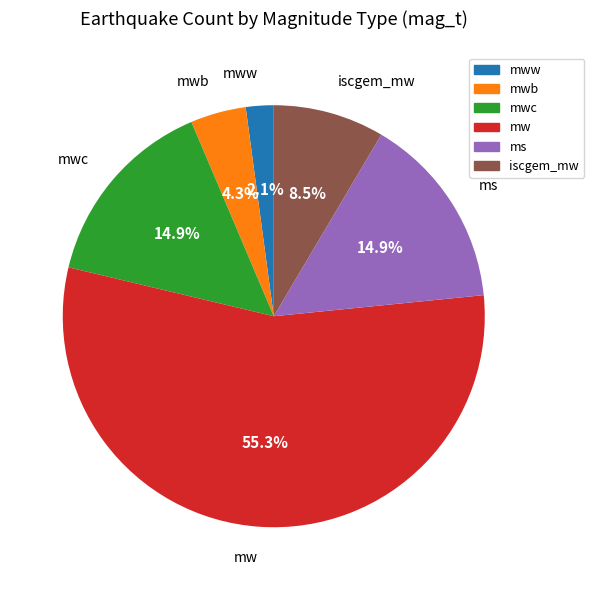

Is there a majority slice in this chart?

Yes